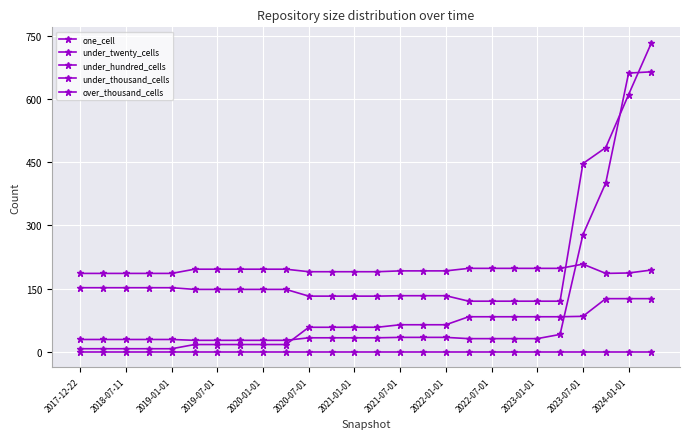

True or false: over_thousand_cells has more than 2 points higher than both neighbors.

False